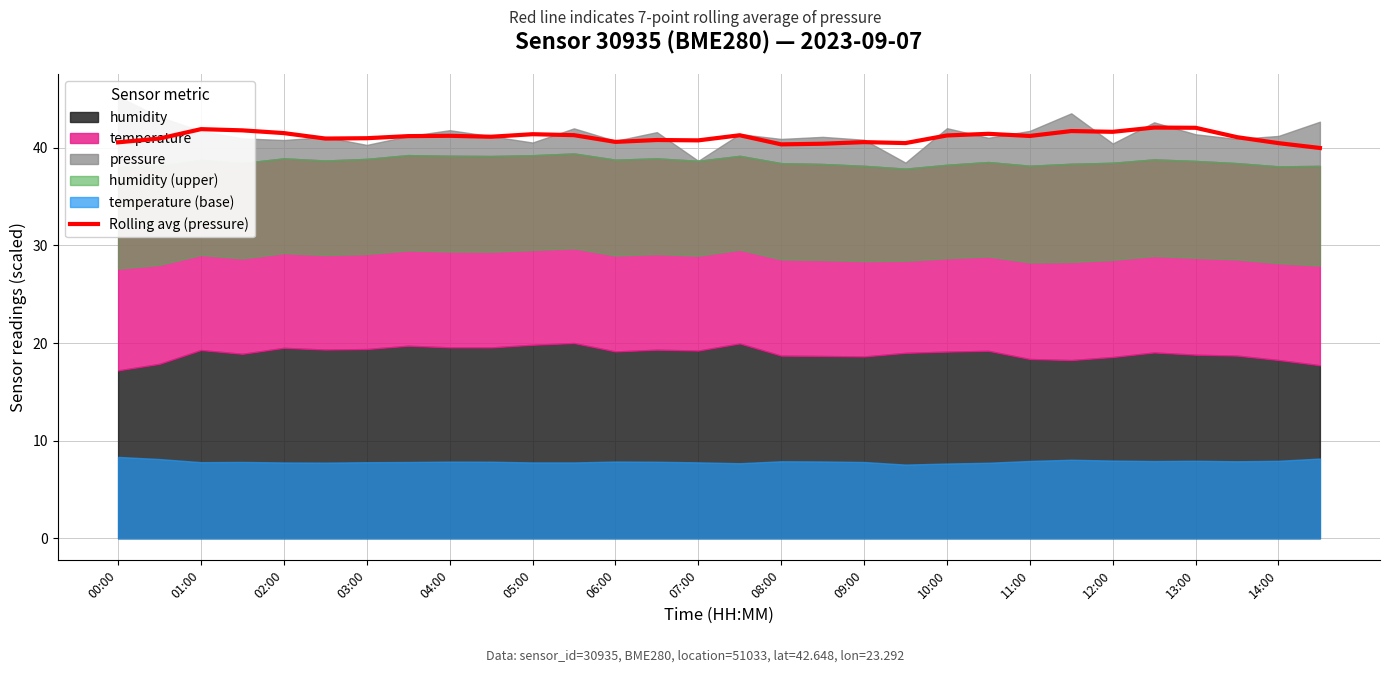

True or false: there are more than 1 points higher than both neighbors.

True